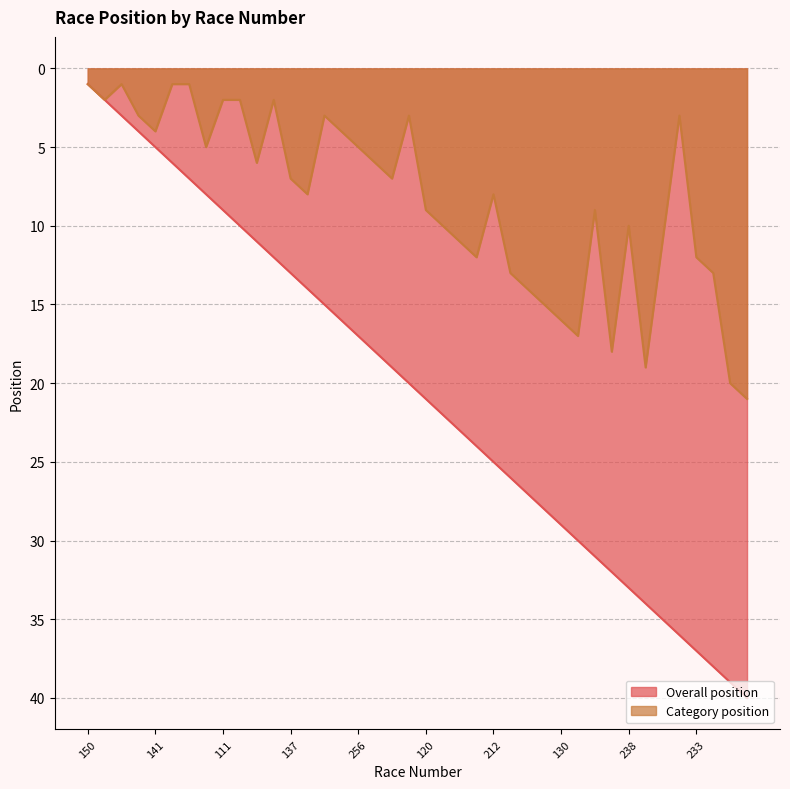

True or false: Overall position and Category position intersect in this chart.

False